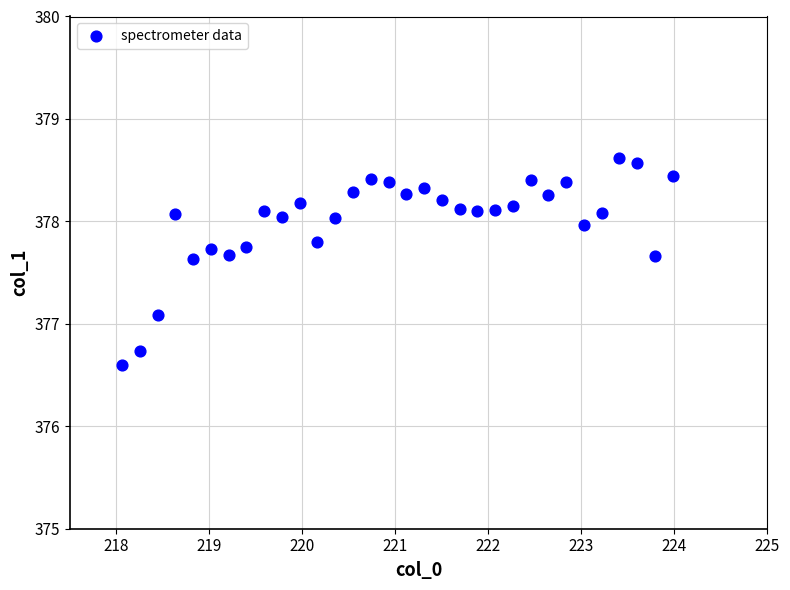

What is the range of X values (max minus min)?

5.9